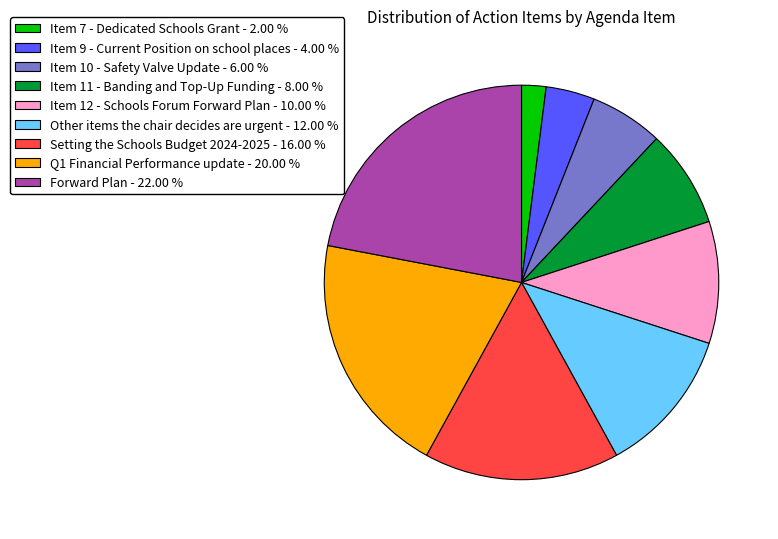

Rank the categories by value from lowest to highest.

Item 7 - Dedicated Schools Grant, Item 9 - Current Position on school places, Item 10 - Safety Valve Update, Item 11 - Banding and Top-Up Funding, Item 12 - Schools Forum Forward Plan, Other items the chair decides are urgent, Setting the Schools Budget 2024-2025, Q1 Financial Performance update, Forward Plan